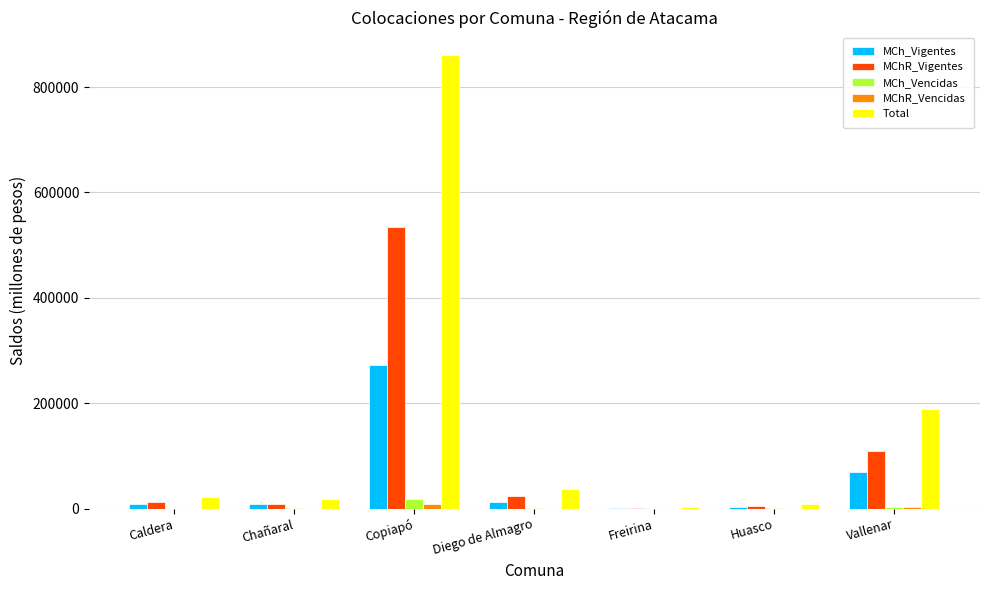

Are the bars grouped side by side (vs. stacked)?

Yes